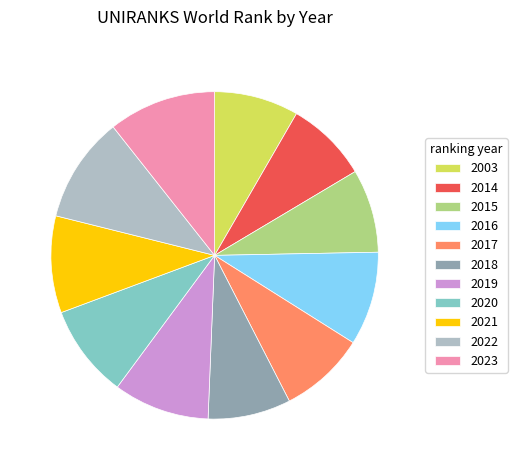

Combined, do 2019 and 2020 account for over 50%?

No